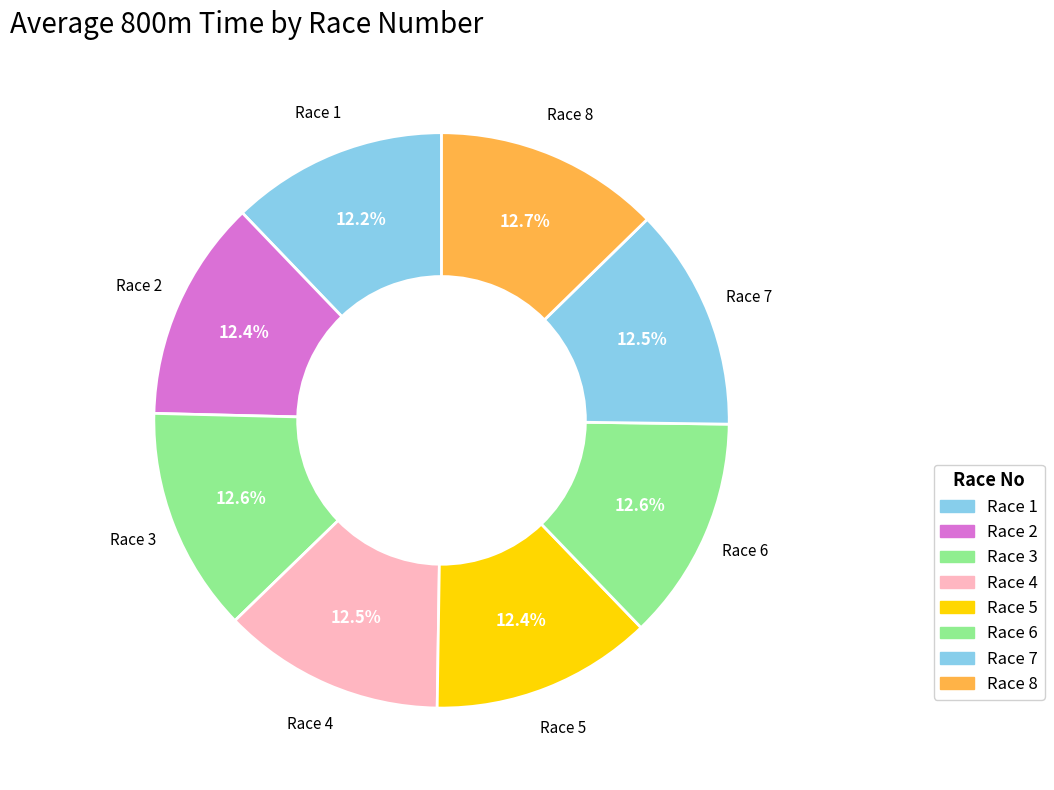

Does Race 8 account for over 50% of the chart?

No